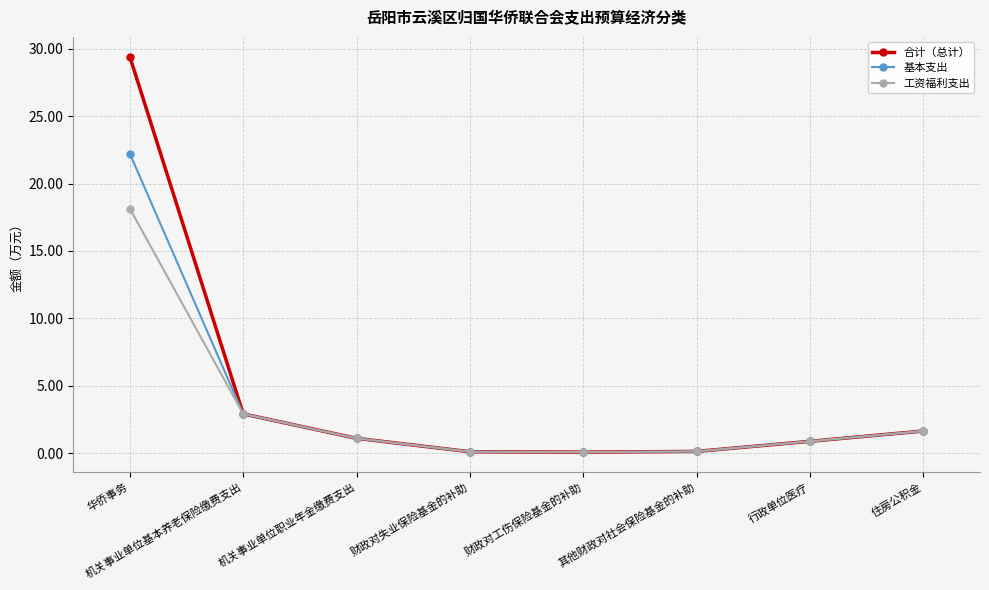

Which series changed the most between 华侨事务 and 行政单位医疗?

合计（总计）